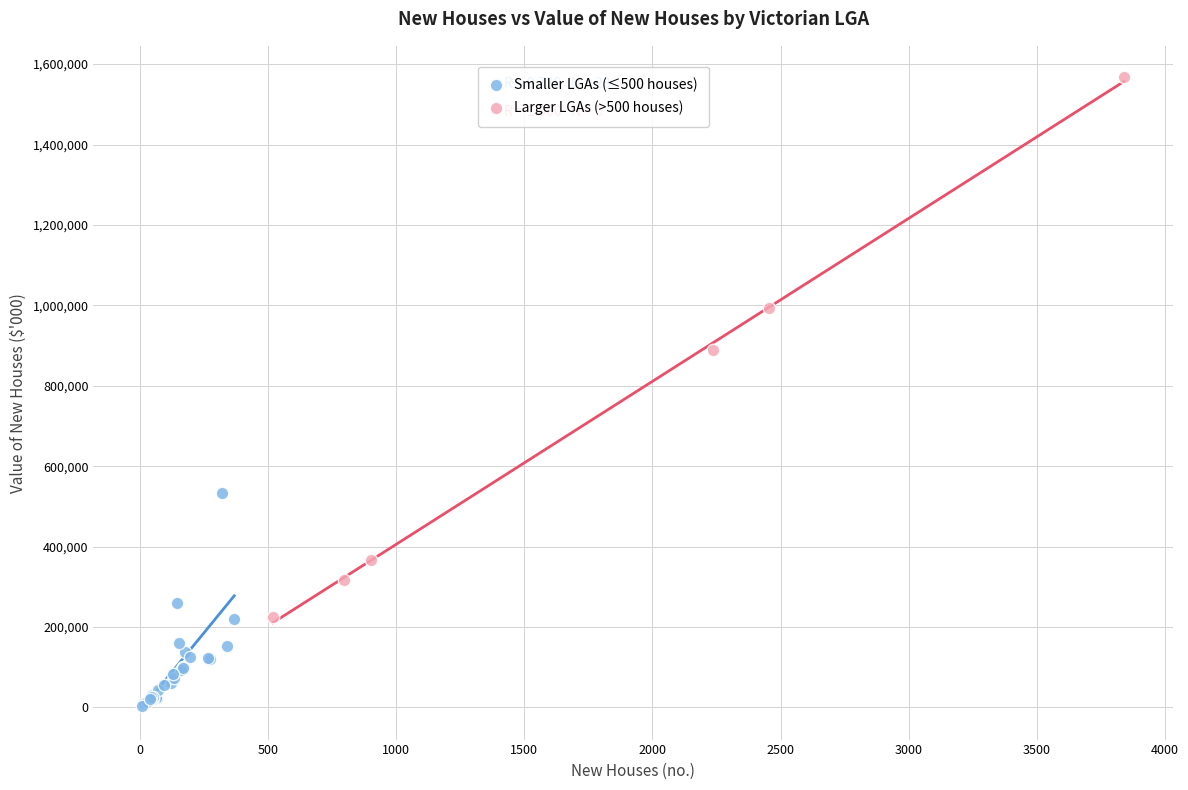

Which series contains the lowest Y value?

Smaller LGAs (≤500 houses)